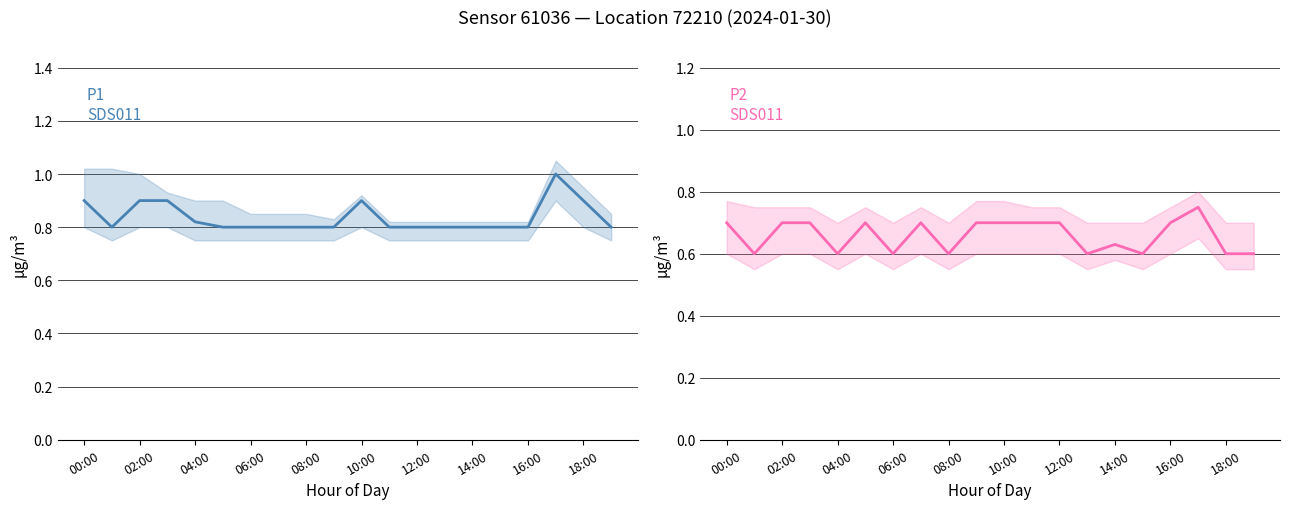

True or false: P2 has a value of 0.6 at 15.

True